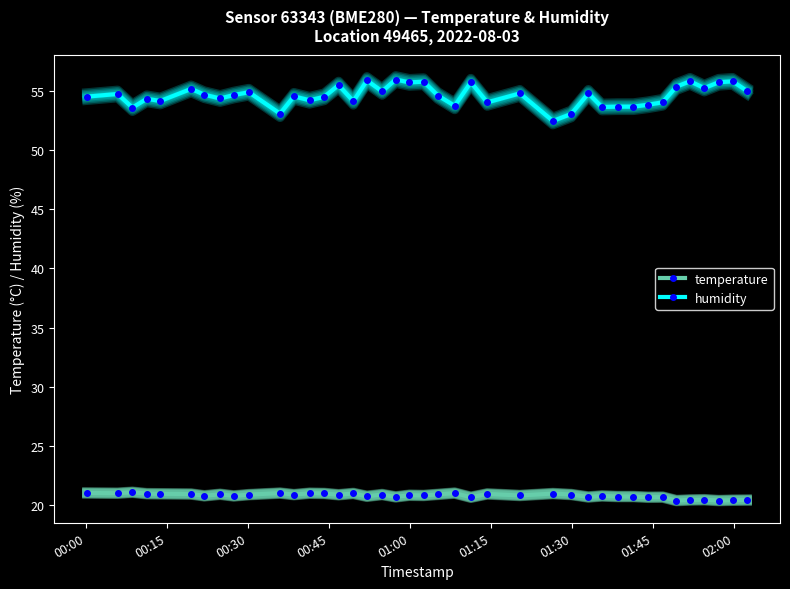

True or false: humidity has more than 2 points higher than both neighbors.

True